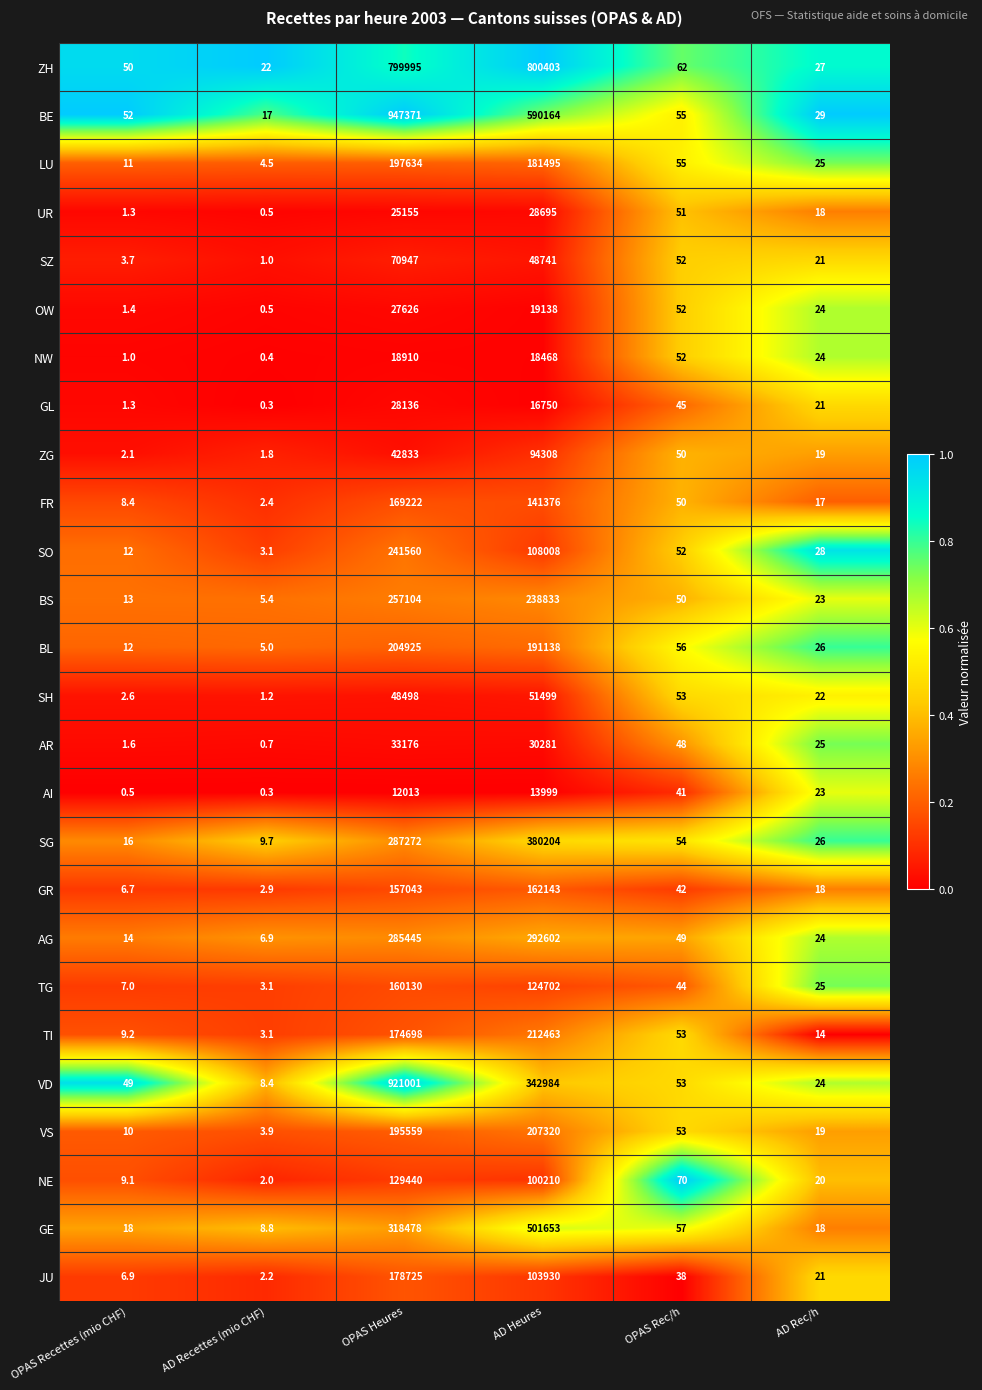

Which series has the largest total across all categories?

ZH